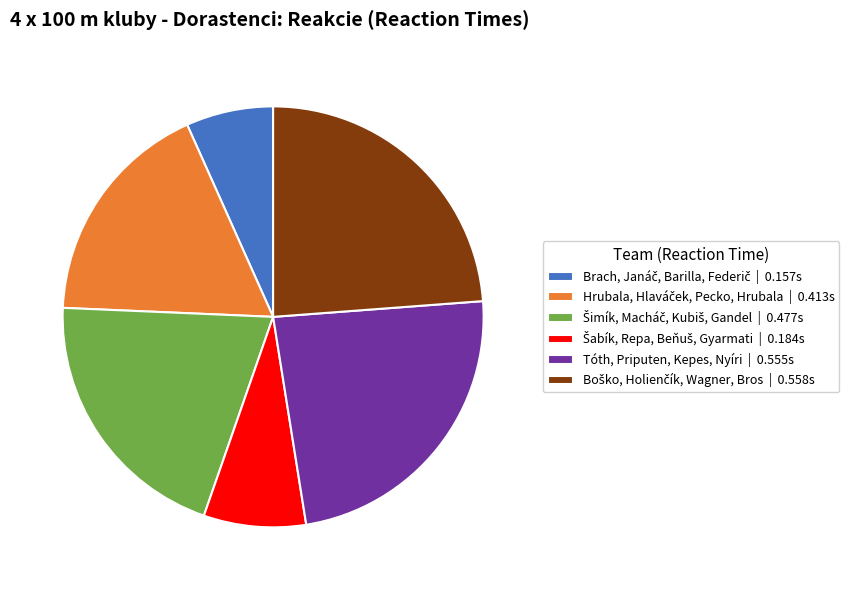

Does Tóth, Priputen, Kepes, Nyíri | 0.555s account for over 50% of the chart?

No